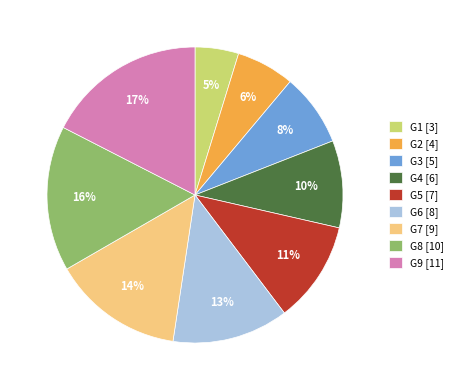

To the nearest percent, what is the average slice percentage?

11%